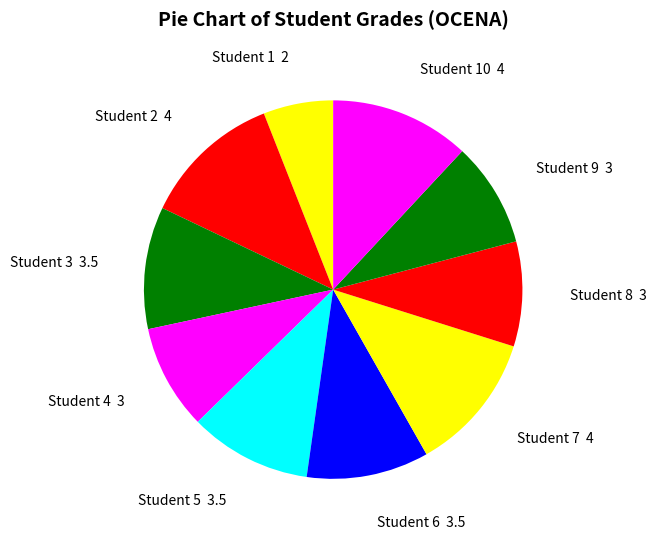

Do Student 4 3 and Student 6 3.5 together represent more than half of the pie?

No